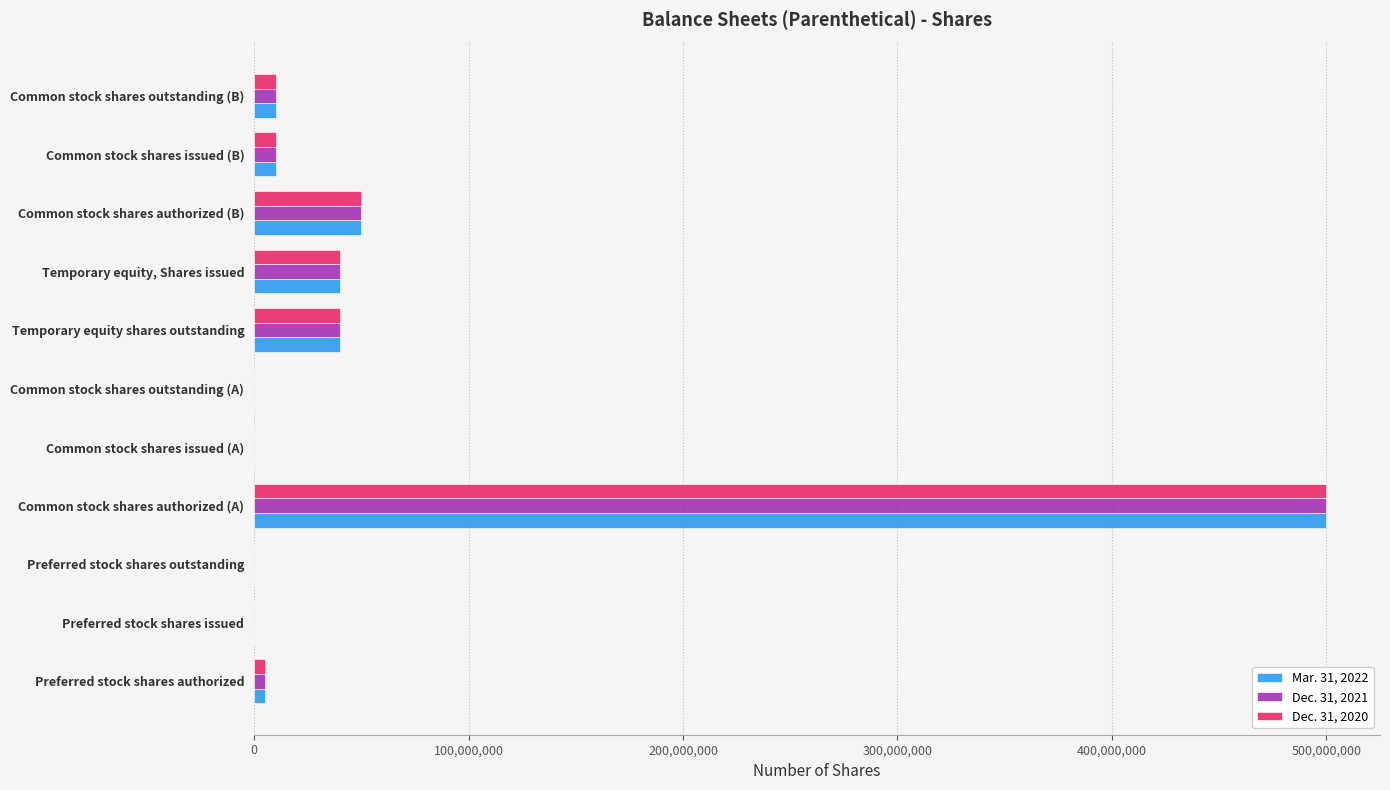

Is the value of Dec. 31, 2020 at Preferred stock shares outstanding greater than the value of Mar. 31, 2022 at Common stock shares authorized (A)?

No